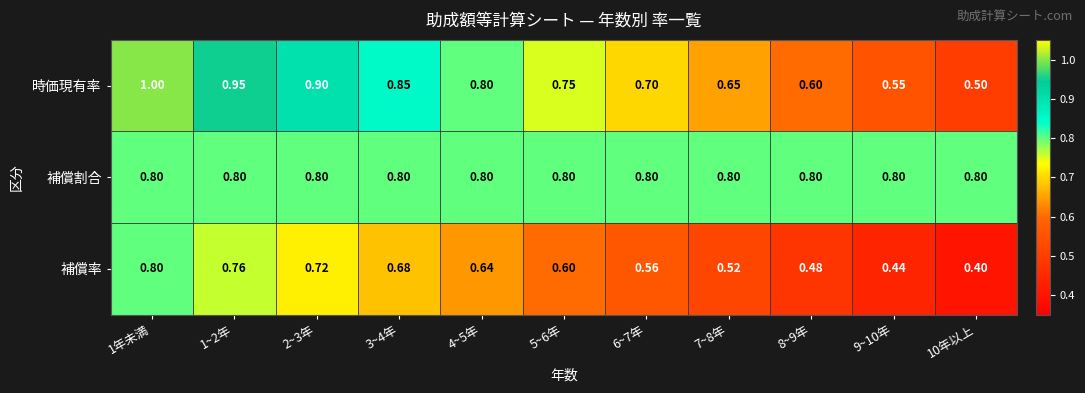

Is the value of 時価現有率 at 5~6年 greater than the value of 補償割合 at 10年以上?

No